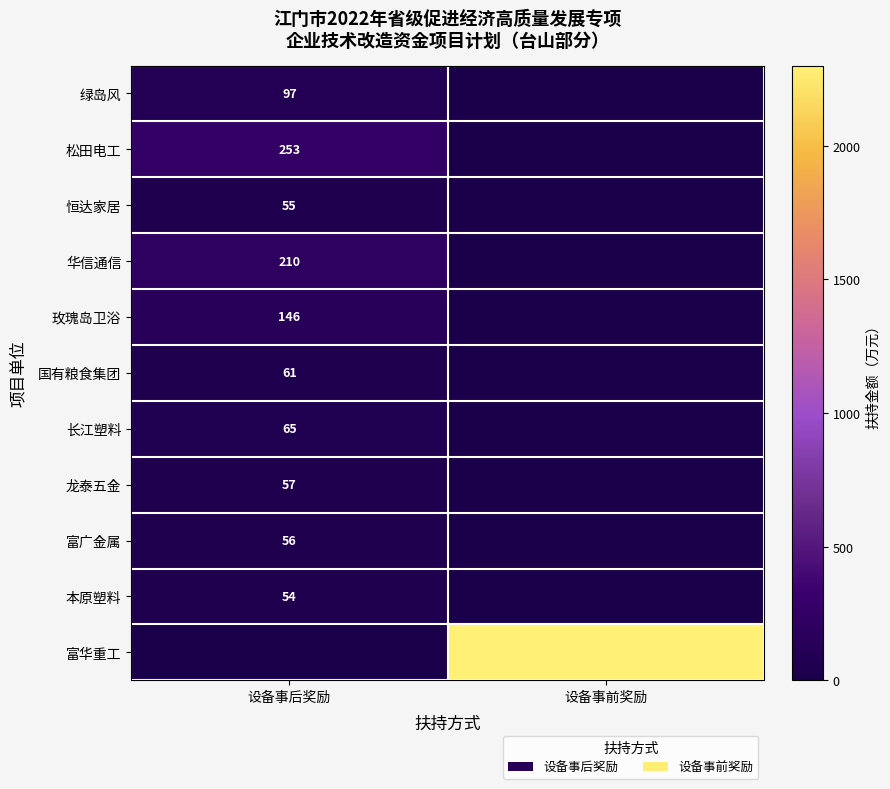

True or false: 玫瑰岛卫浴 has a value of 146 at 设备事后奖励.

True